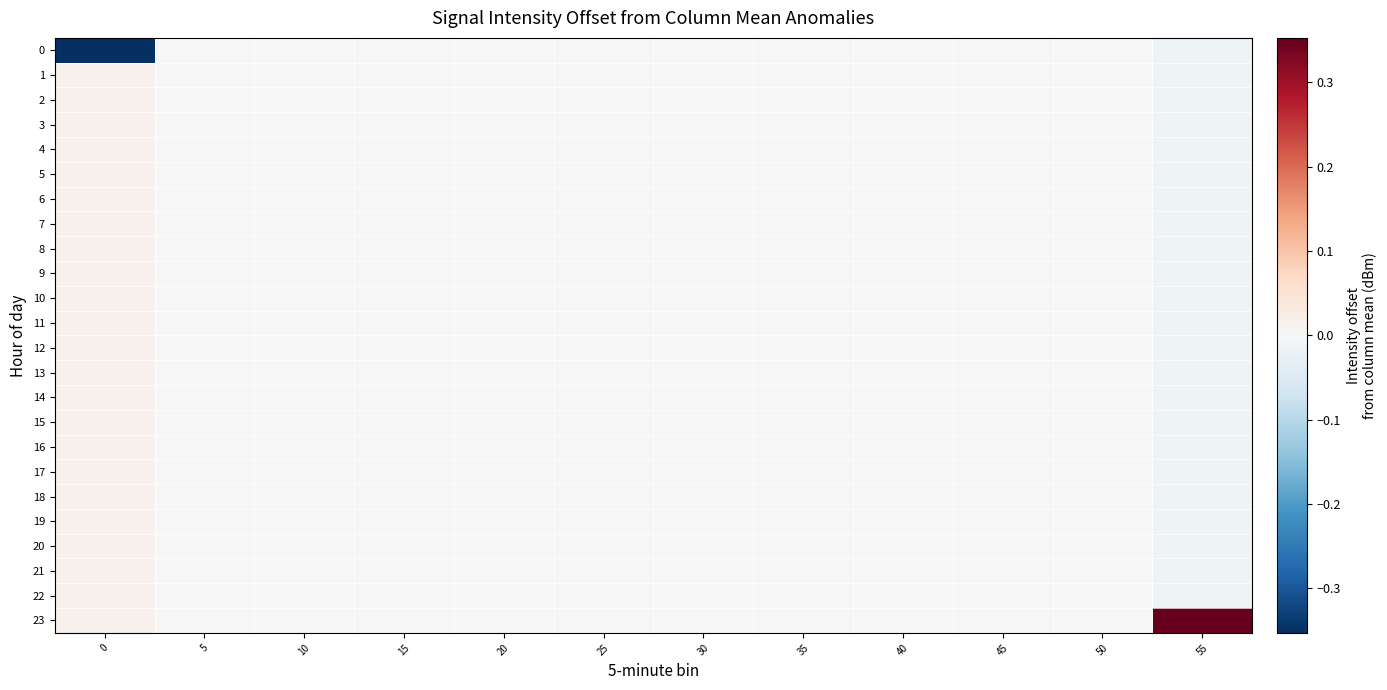

Rank the series at 35 from highest to lowest value.

0, 1, 2, 3, 4, 5, 6, 7, 8, 9, 10, 11, 12, 13, 14, 15, 16, 17, 18, 19, 20, 21, 22, 23